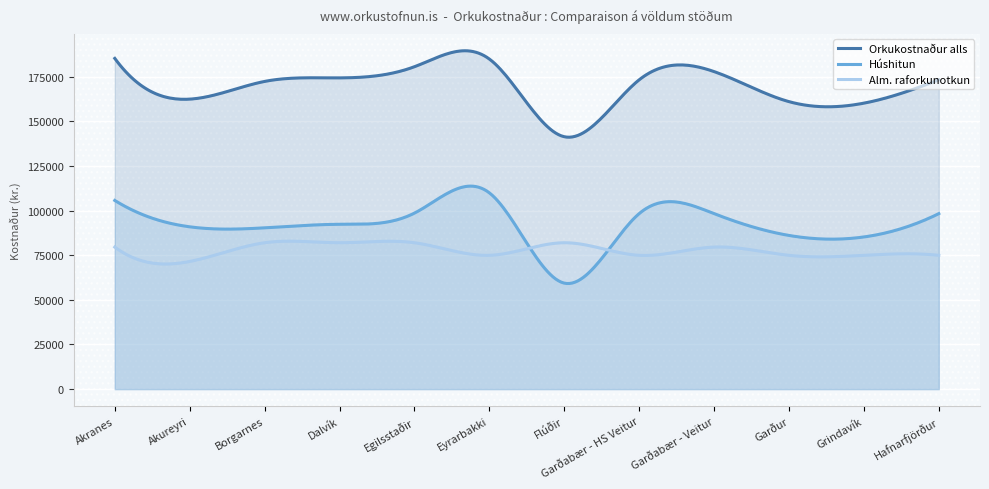

At which category is the sum across all series the highest?

Akranes